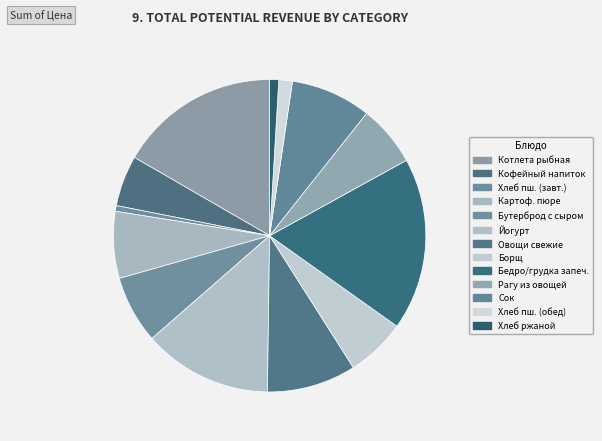

How many segments does this pie chart have?

13